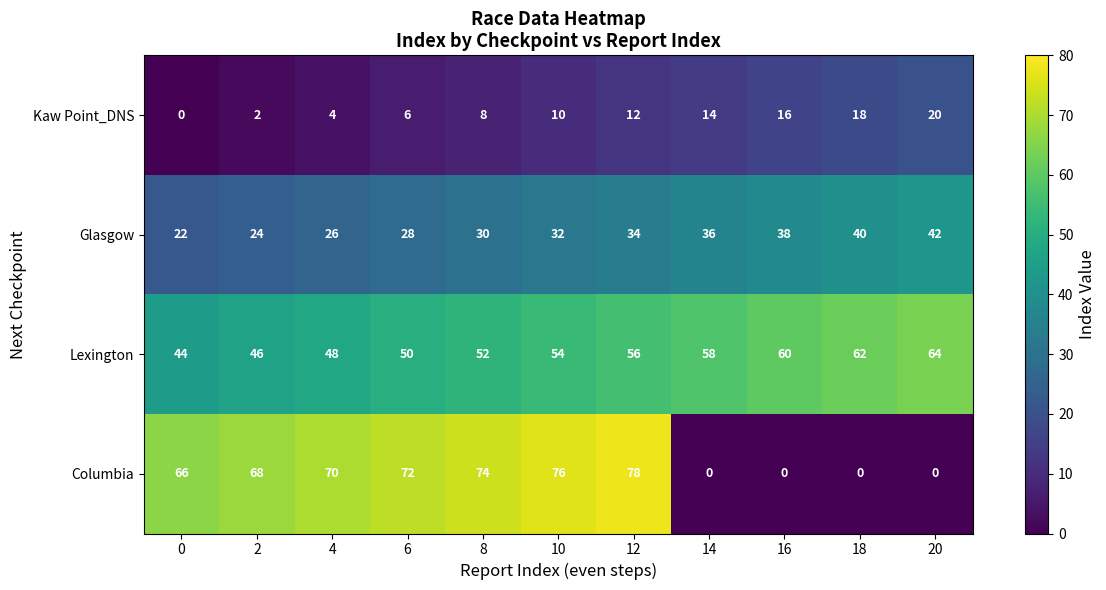

Which series has the largest total across all categories?

Lexington